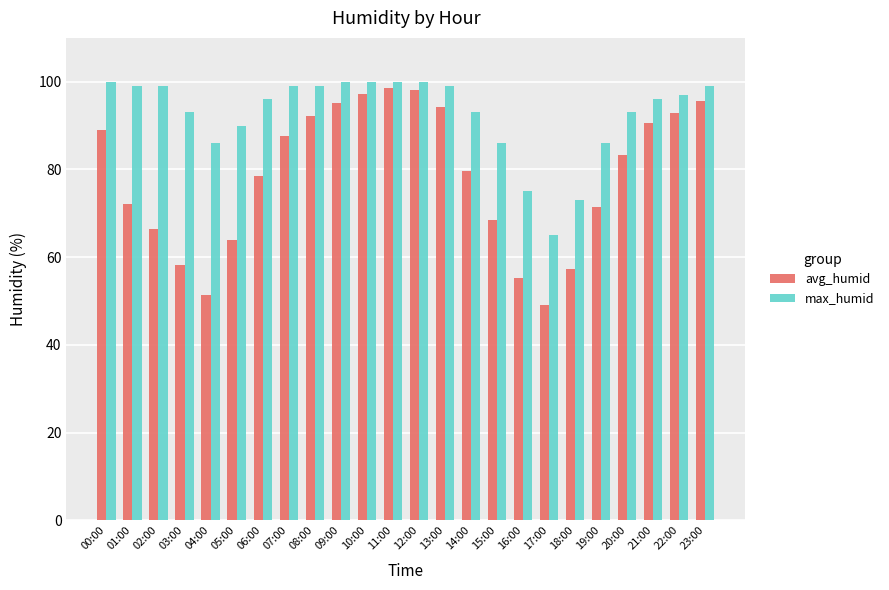

What value does the max_humid series have at 10:00?

100.0